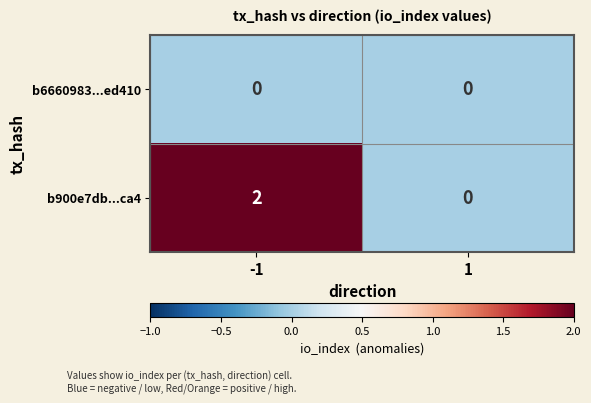

Rank the series by their average value, from lowest to highest.

b6660983...ed410, b900e7db...ca4